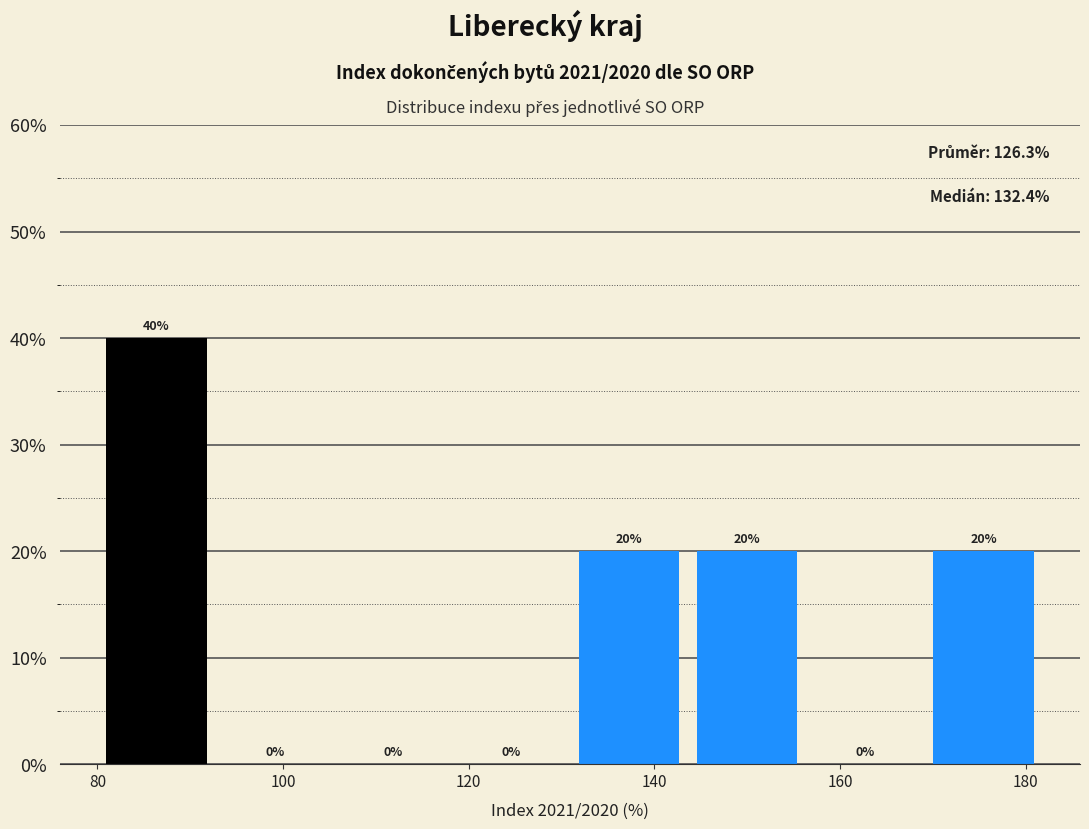

Which range on the x-axis has the tallest bar?

80 to 92